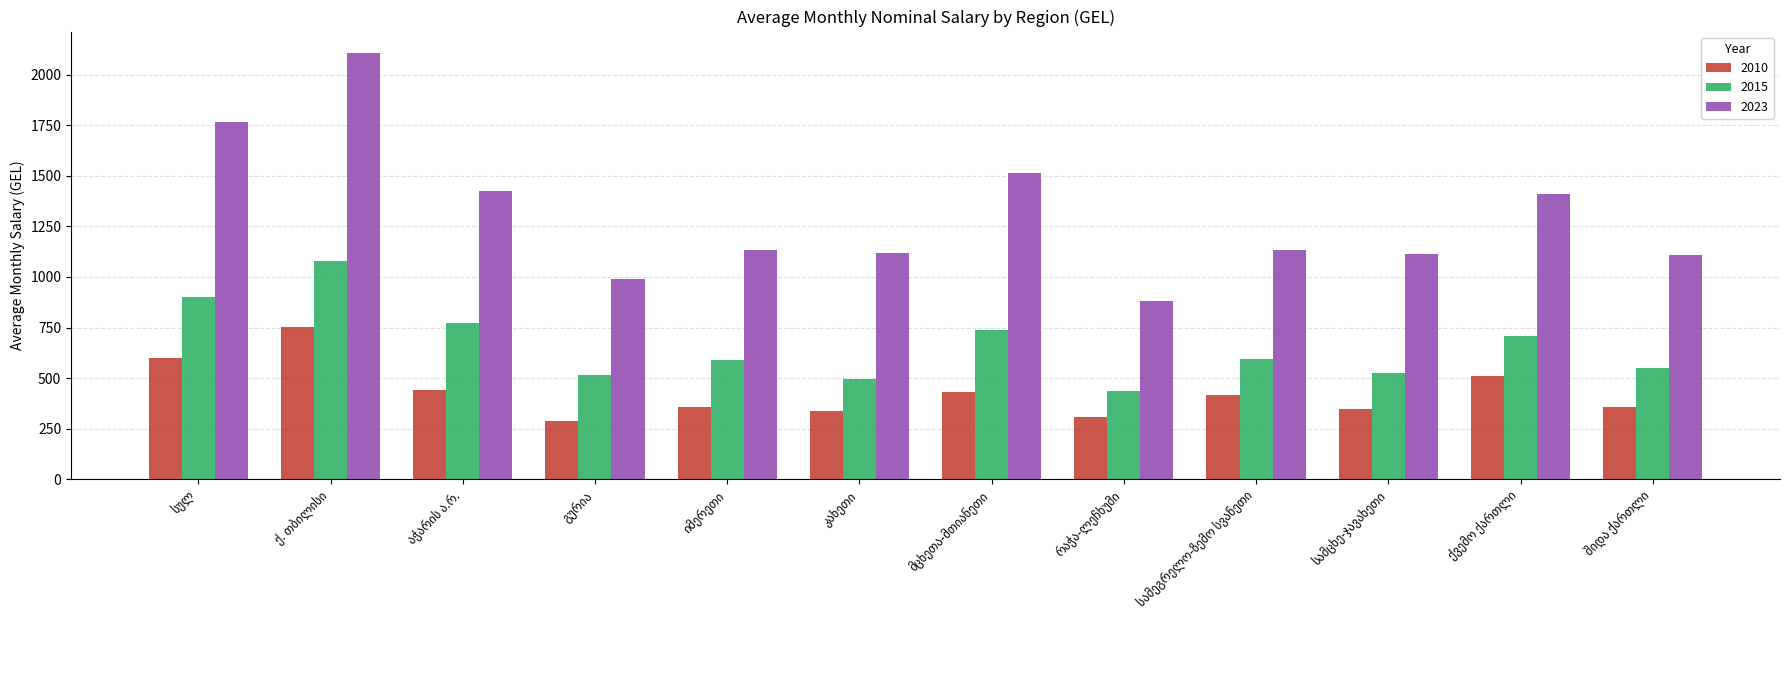

How many groups of bars are there?

12